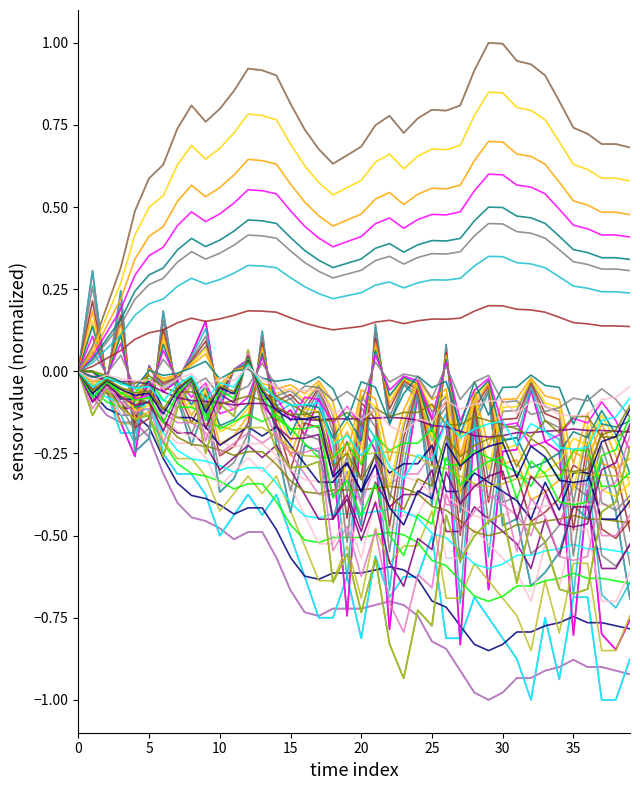

Is this an area chart (filled region under the line)?

No